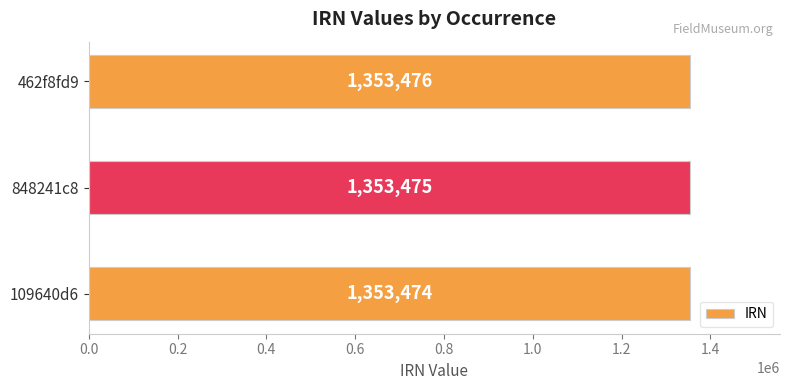

At which label is the value closest to 1353475?

848241c8